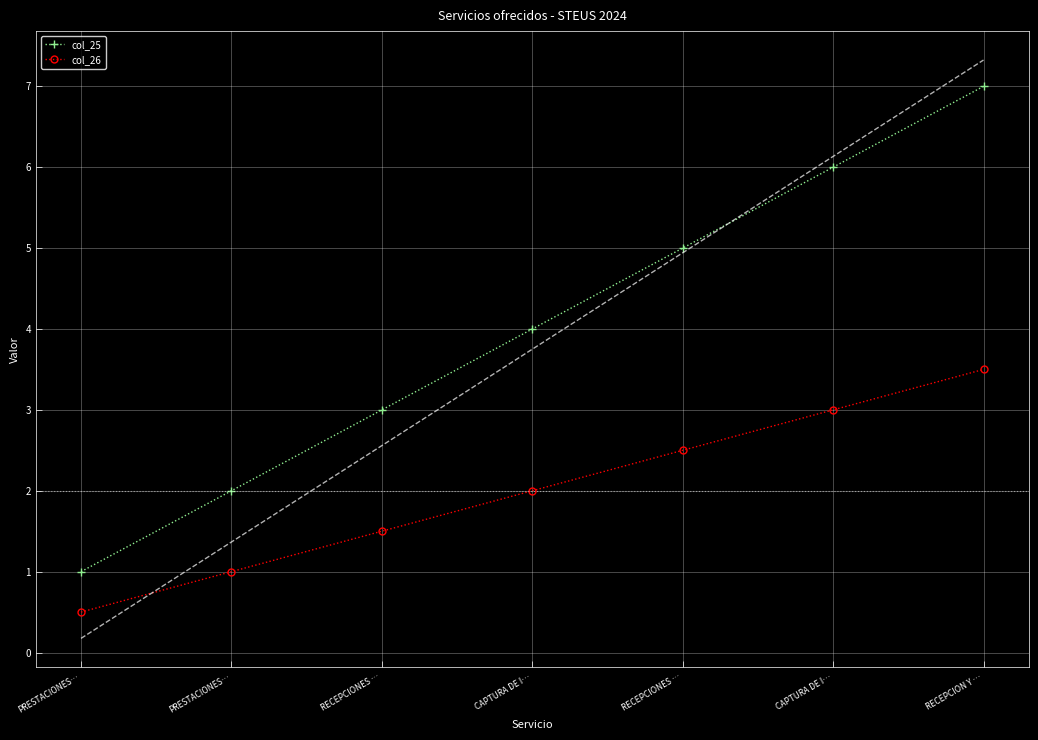

At which label does col_26 first exceed 2?

RECEPCIONES …